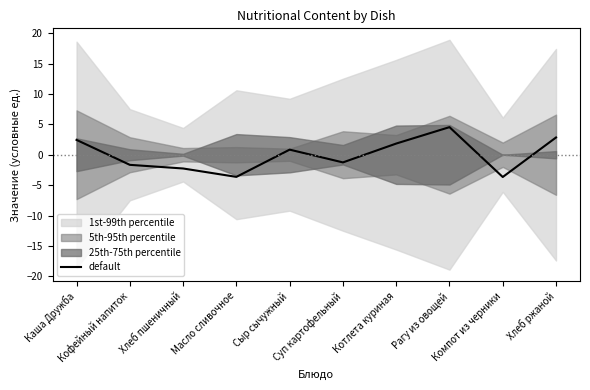

Reading left to right, extract all data points from this chart.

Каша Дружба=2.4	Кофейный напиток=-1.7	Хлеб пшеничный=-2.3	Масло сливочное=-3.6	Сыр сычужный=0.8	Суп картофельный=-1.3	Котлета куриная=1.8	Рагу из овощей=4.5	Компот из черники=-3.7	Хлеб ржаной=2.8